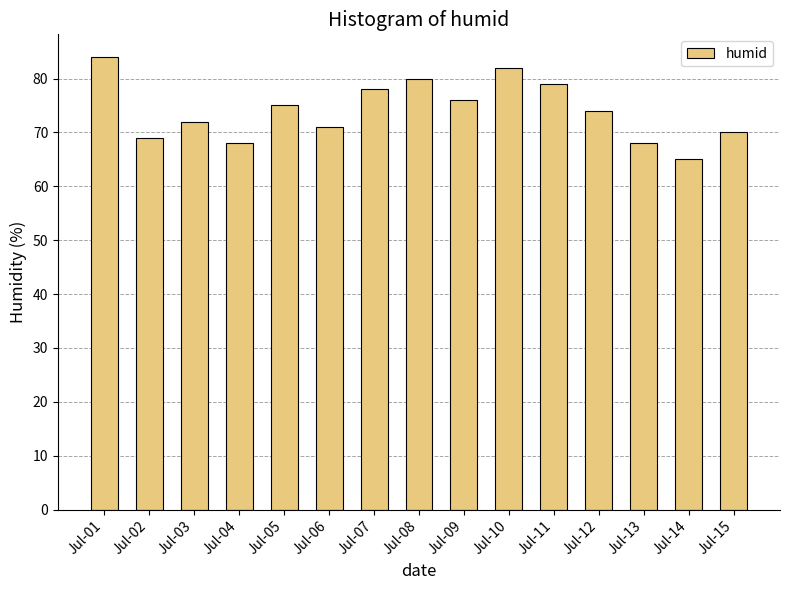

What is the difference between the values at Jul-12 and Jul-15?

4